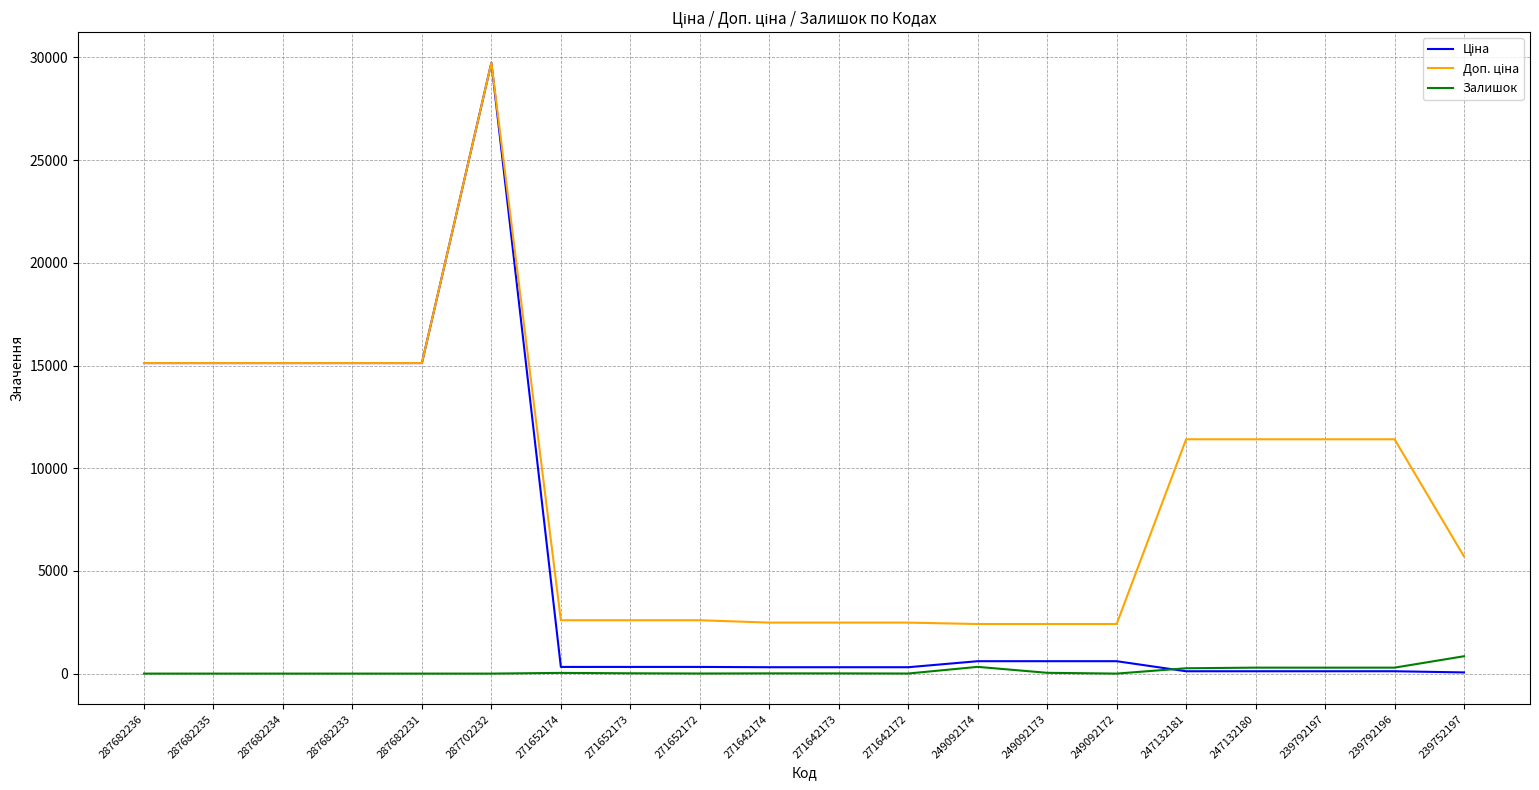

What is the difference between the highest and lowest values at 287682235?

15120.0